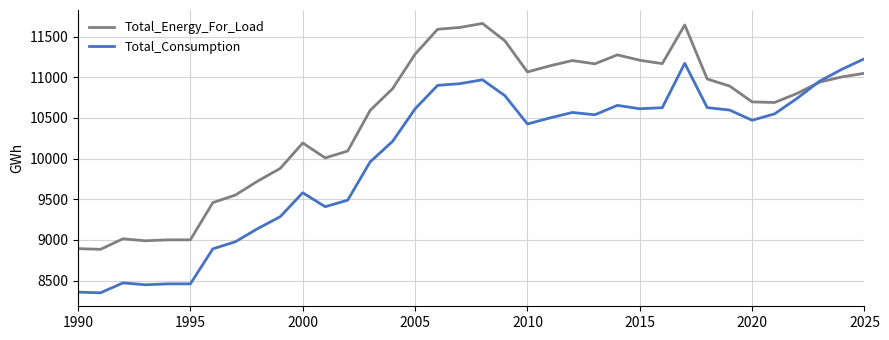

What is the lowest value of the Total_Energy_For_Load series?

8883.7